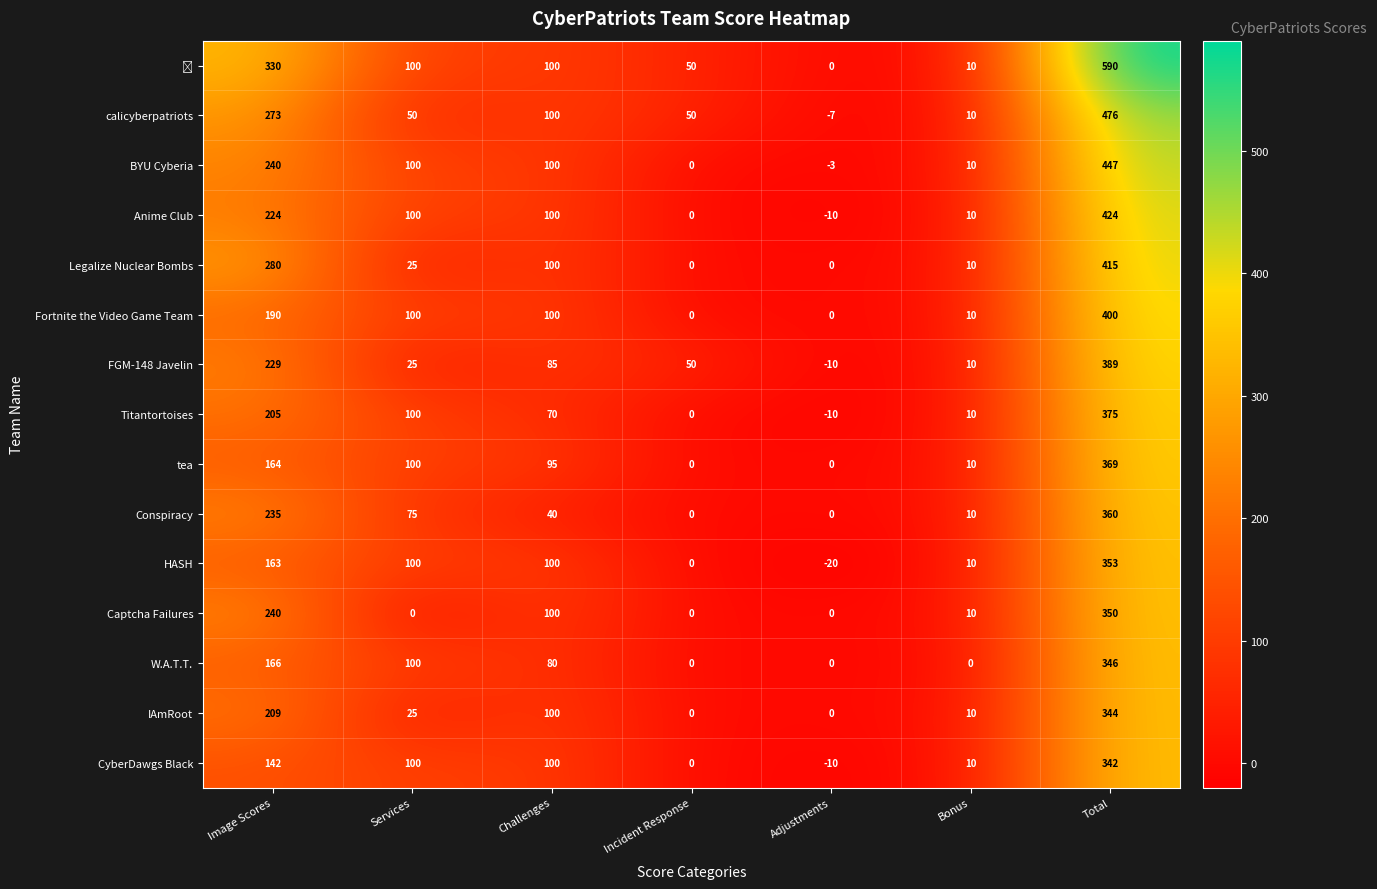

What is the spread (max minus min) of values at Total?

248